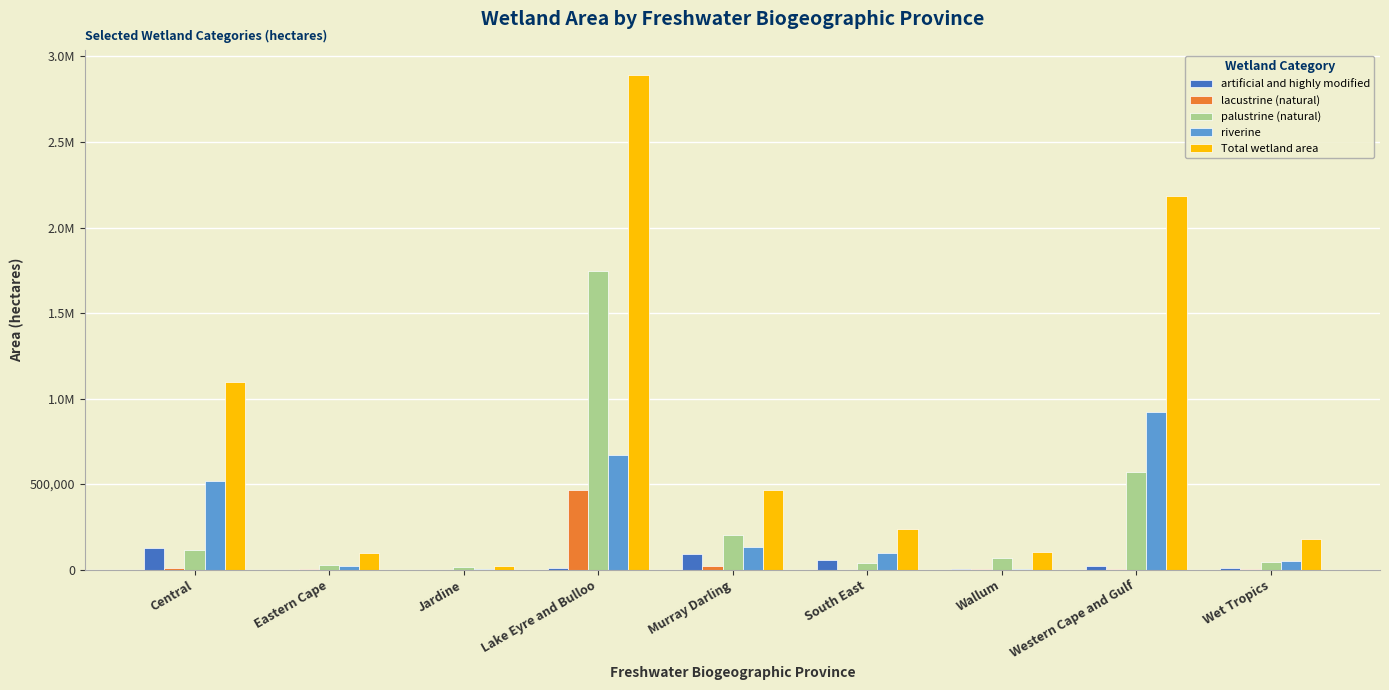

What value does the Total wetland area series have at Central, to the nearest 10?

1094940